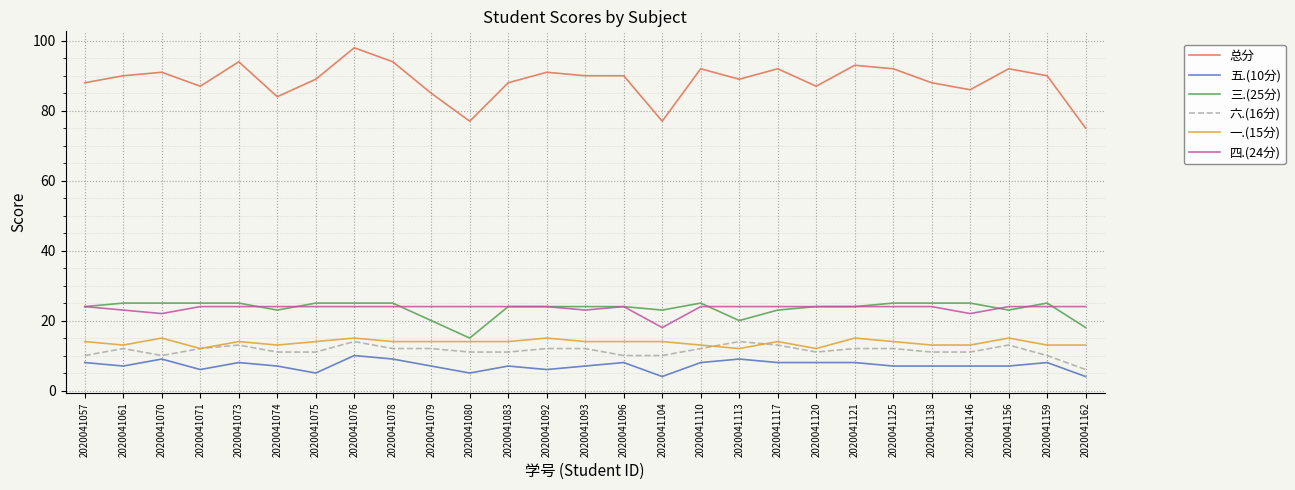

What is the difference between the second highest and second lowest values in the 总分 series?

17